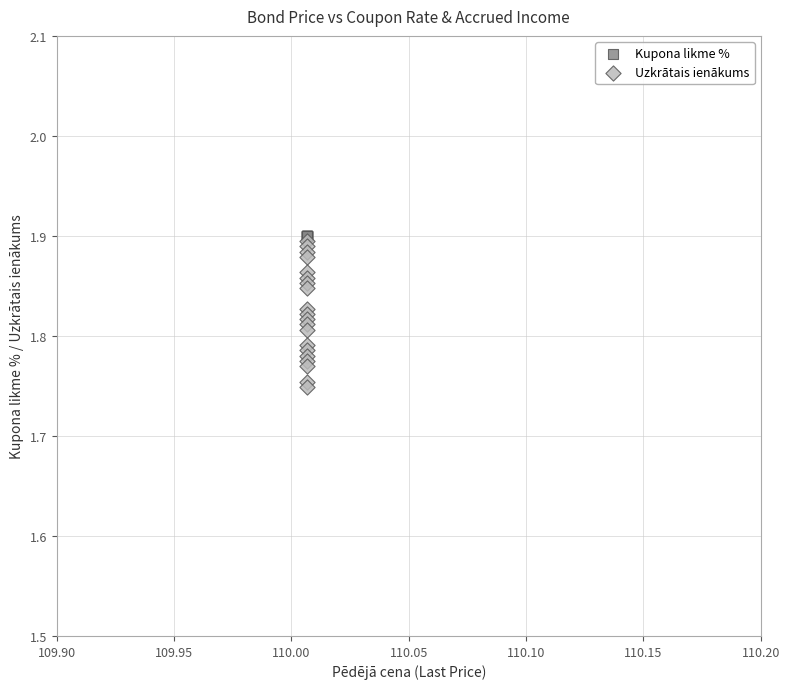

Which series contains the lowest Y value?

Uzkrātais ienākums